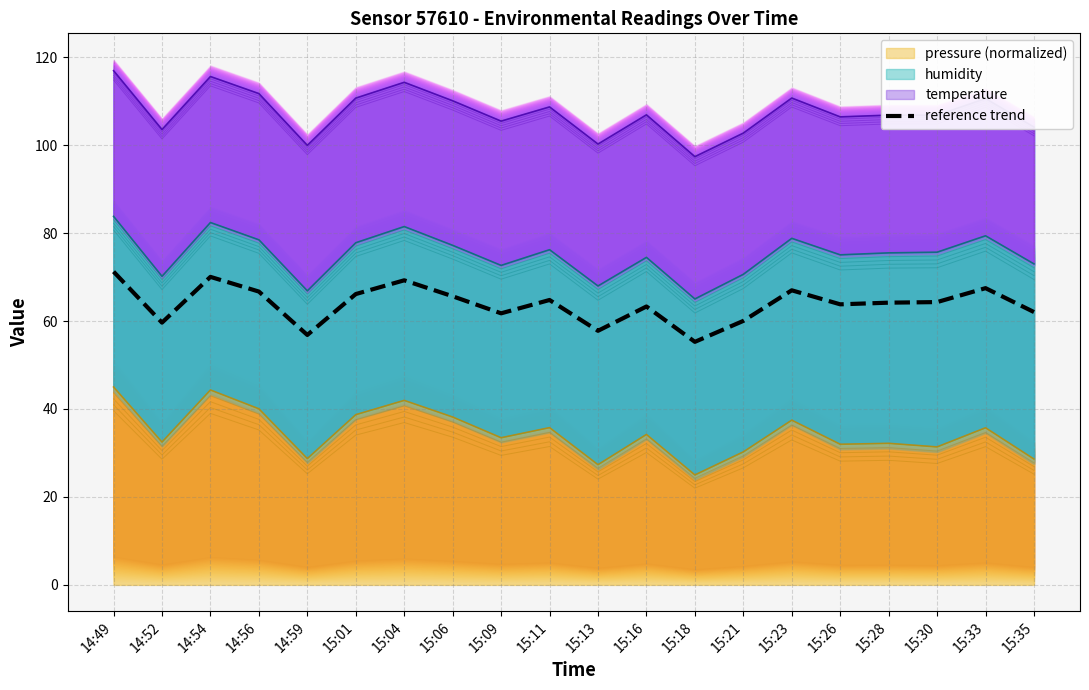

What is the change in value from 14:54 to 15:30?

-5.7